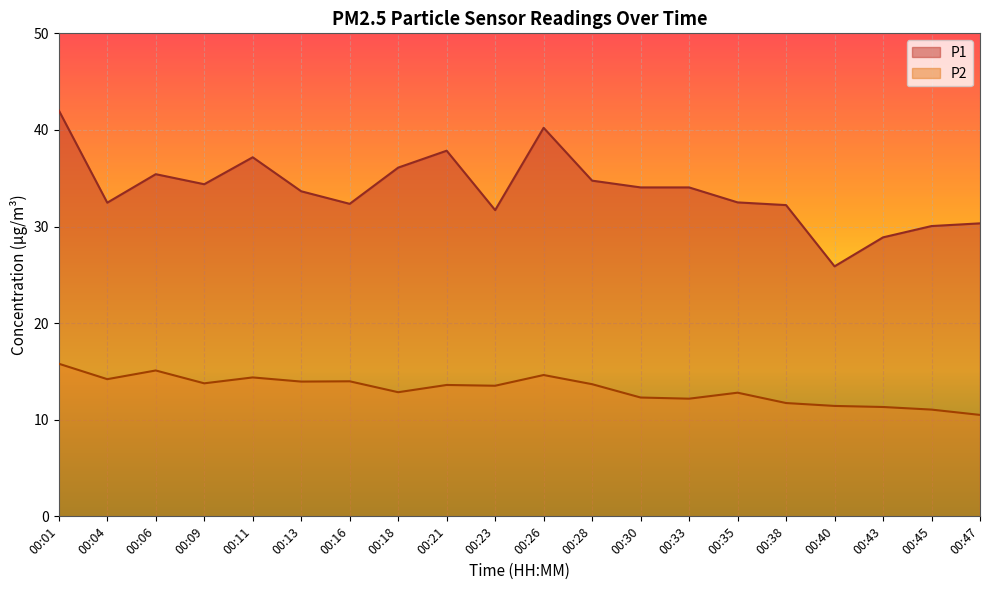

Where is P2 nearest to the value 13?

00:18